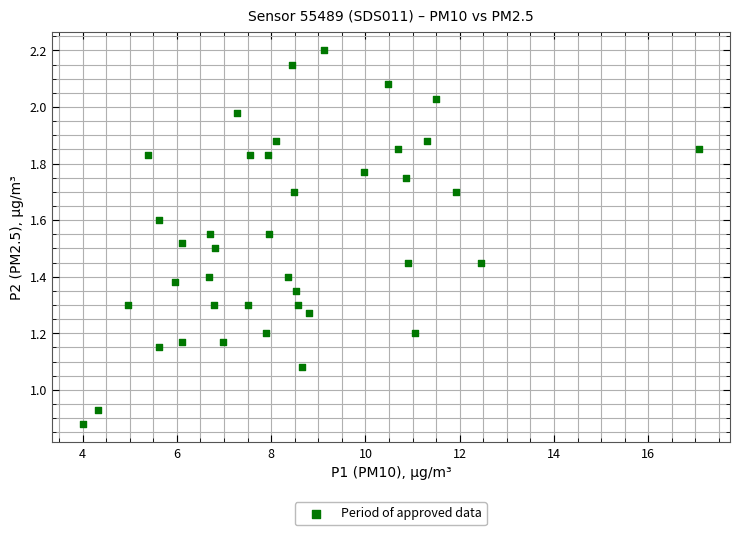

What is the range of X values (max minus min)?

13.1